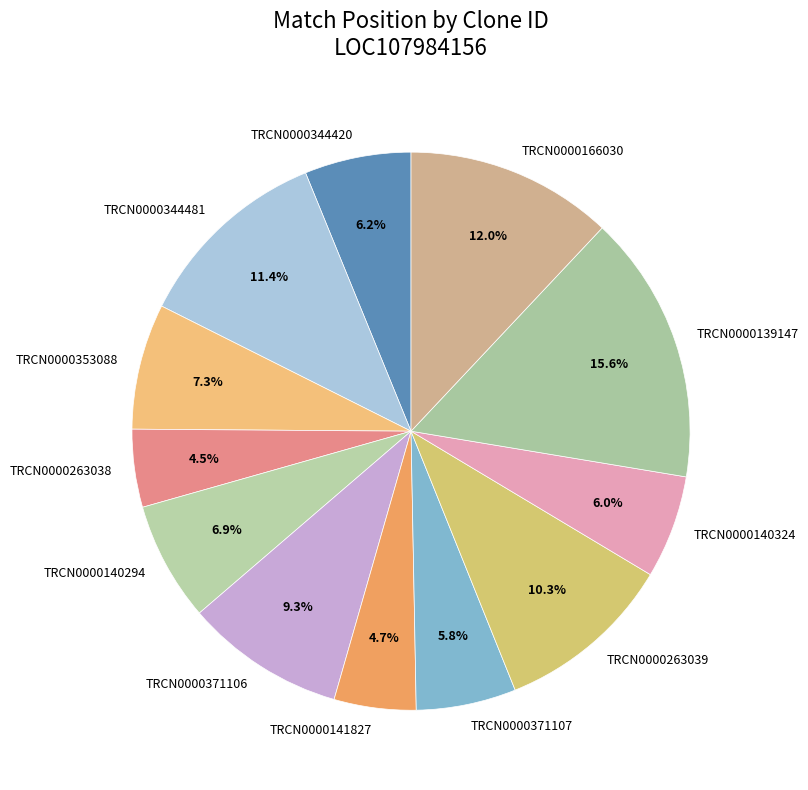

What is the ratio of the value at TRCN0000263039 to the value at TRCN0000166030?

0.9